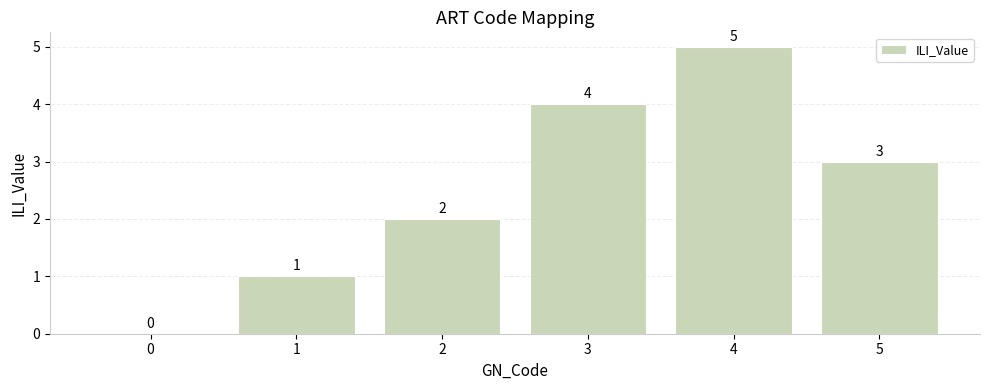

Are the bars grouped side by side (vs. stacked)?

No